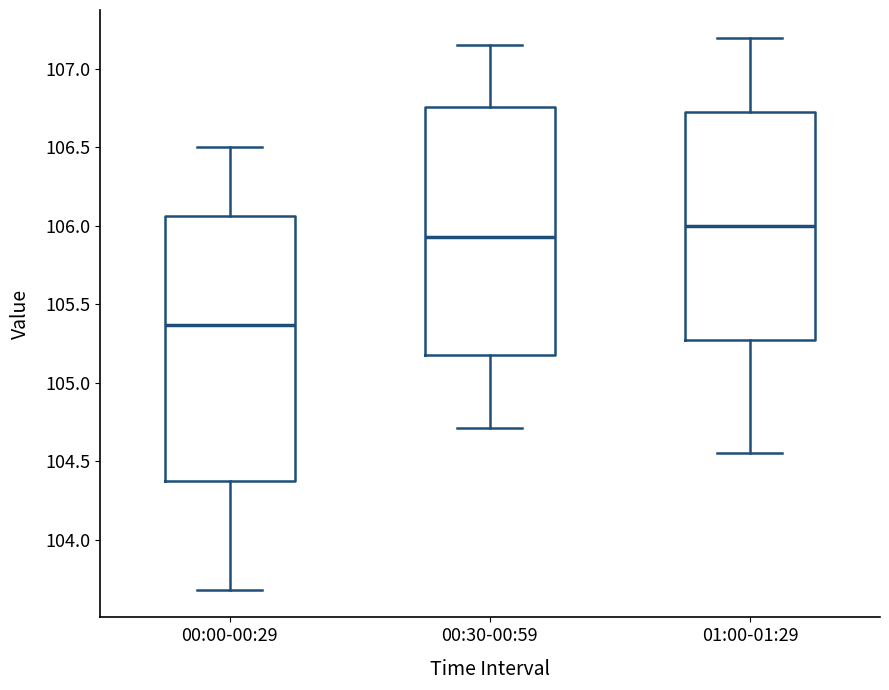

Reading left to right, transcribe this box plot: for each box, give where its median line is, the range the box spans, and where its two whiskers end, as read against the y-axis. The values are not printed on the chart, so give them approximately, as read against the axis.

00:00-00:29: median 105.35, box 104.40 to 106.05, whiskers 103.70 to 106.50
00:30-00:59: median 105.95, box 105.20 to 106.75, whiskers 104.70 to 107.15
01:00-01:29: median 106.00, box 105.30 to 106.75, whiskers 104.55 to 107.20